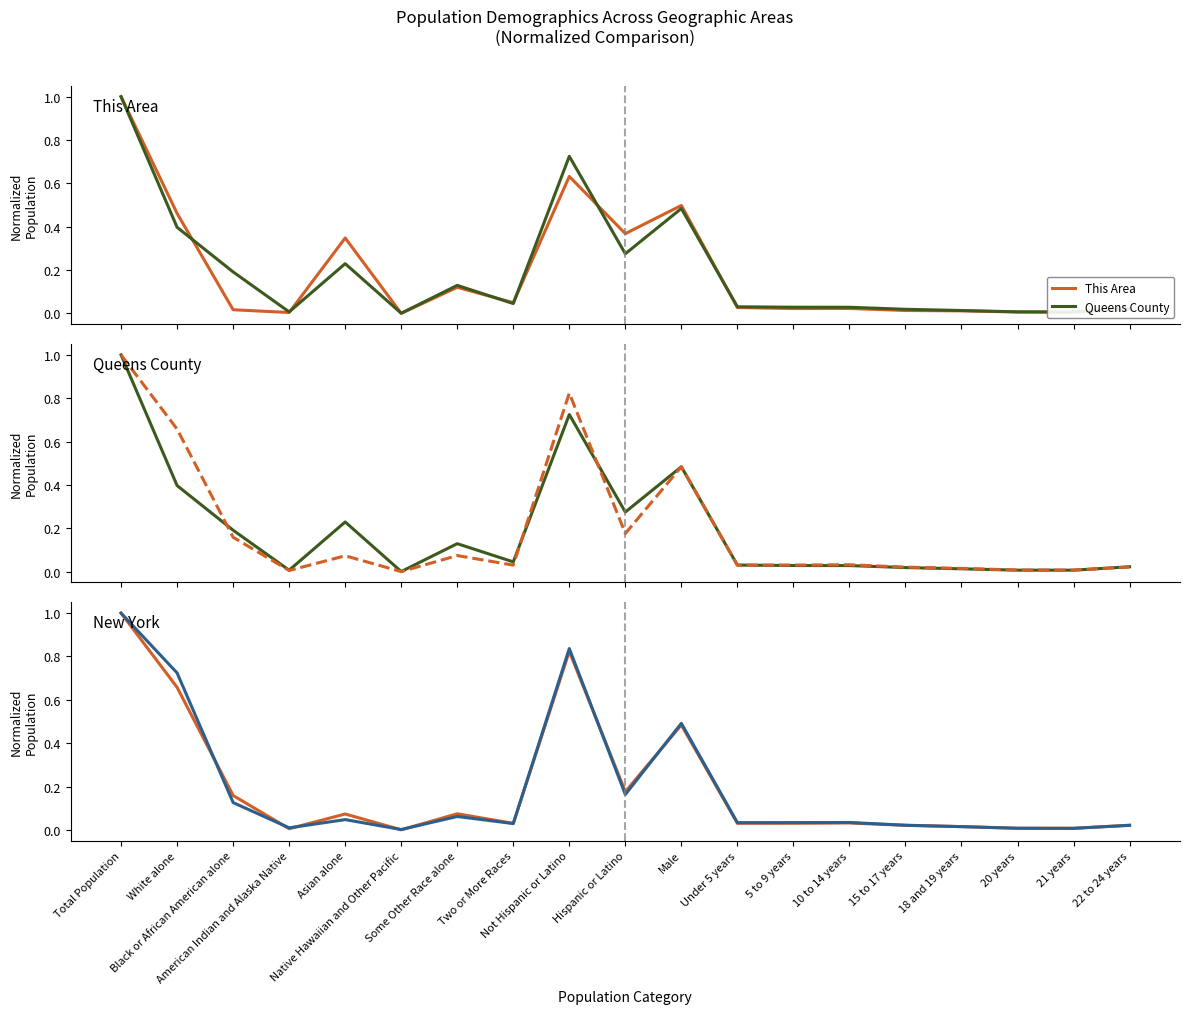

Which series changed the most between Asian alone and 5 to 9 years?

This Area